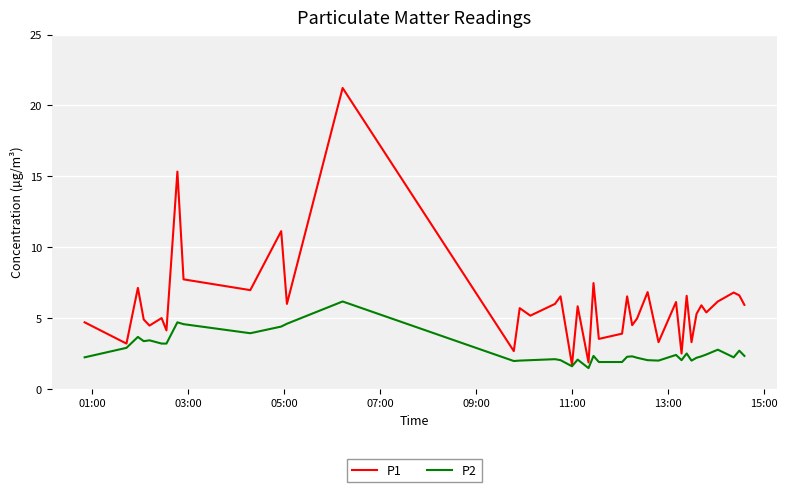

List the series in order of their overall mean, highest first.

P1, P2